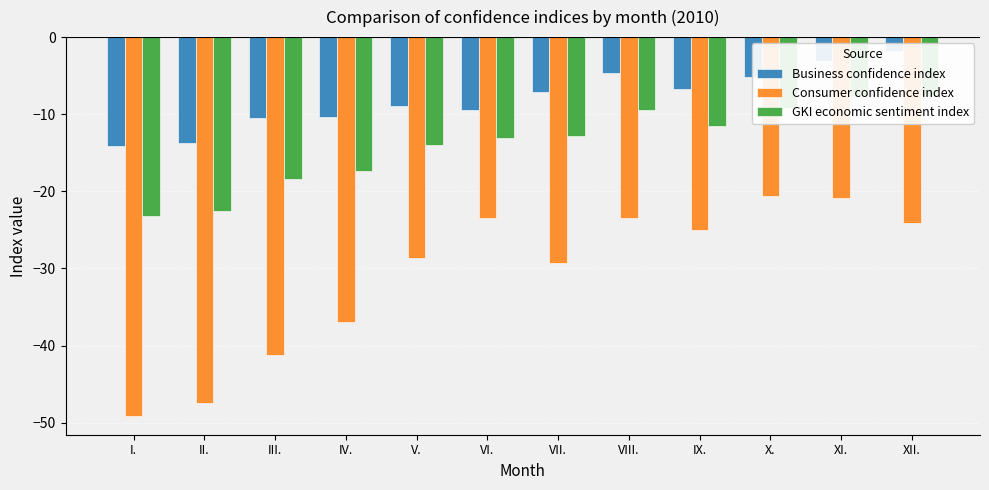

The value of GKI economic sentiment index at X. is -14.2. True or false?

False